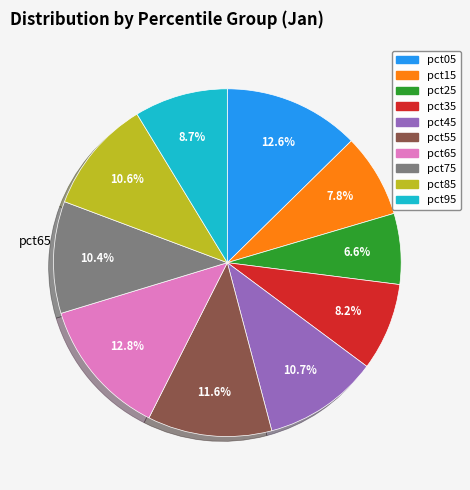

Does any single category account for the majority?

No